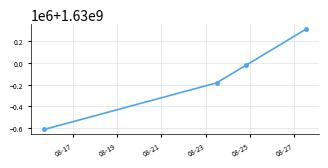

Is this an area chart (filled region under the line)?

No